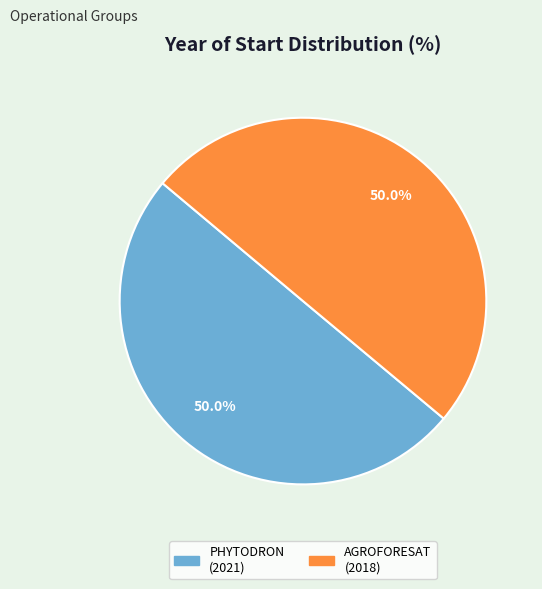

How many segments does this pie chart have?

2